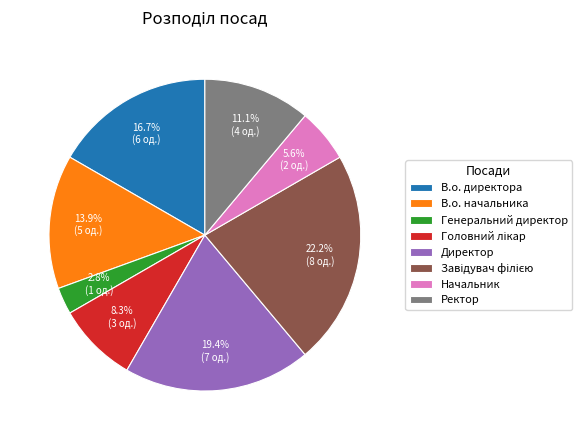

How much of the chart is everything except Генеральний директор?

97.2%